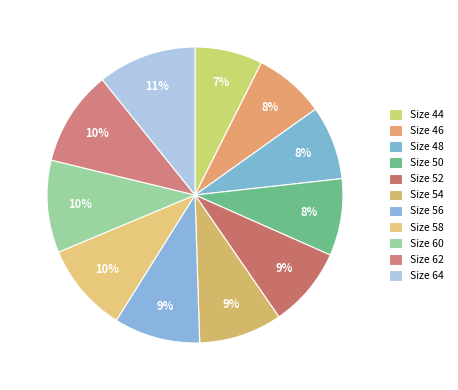

Count the number of slices in the pie.

11